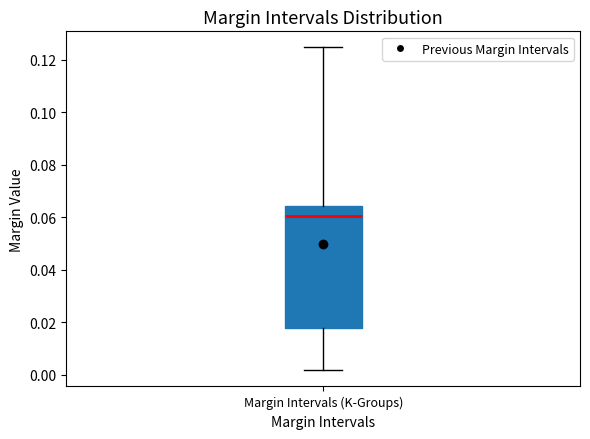

Transcribe this box plot: give where the median line is, the range the box spans, and where the two whiskers end, as read against the y-axis. The values are not printed on the chart, so give them approximately, as read against the axis.

median 0.060, box 0.018 to 0.064, whiskers 0.002 to 0.124